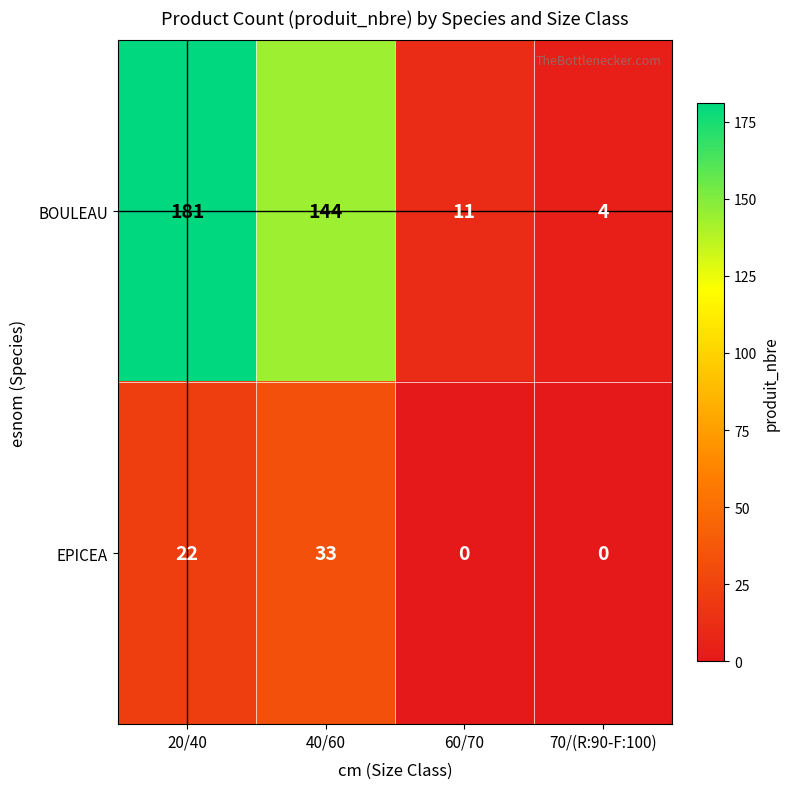

What is the difference between the second highest and second lowest values in the BOULEAU series?

133